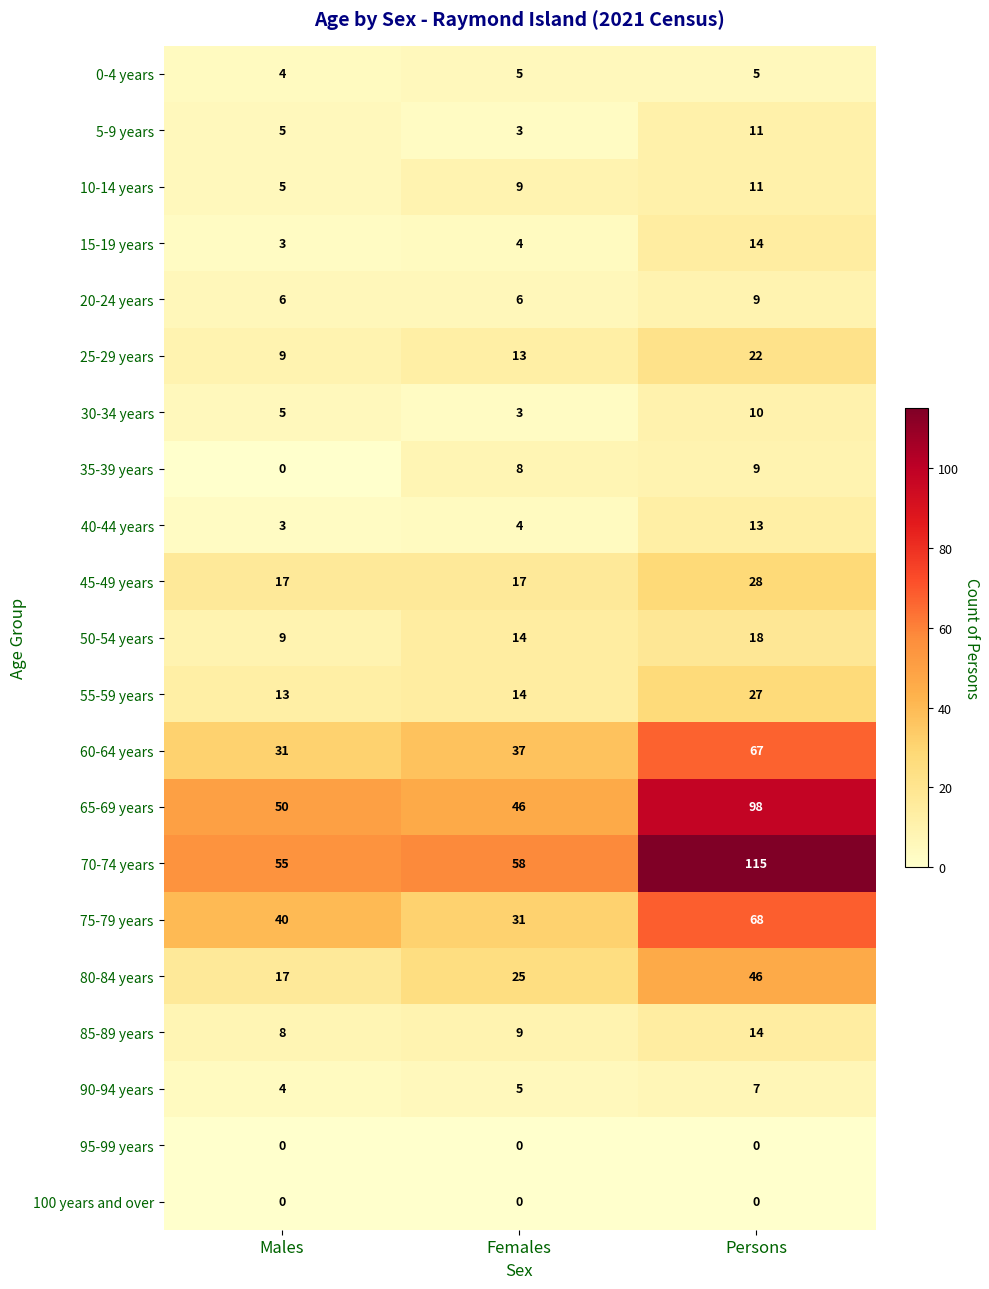

What is the average value of the 85-89 years series?

10